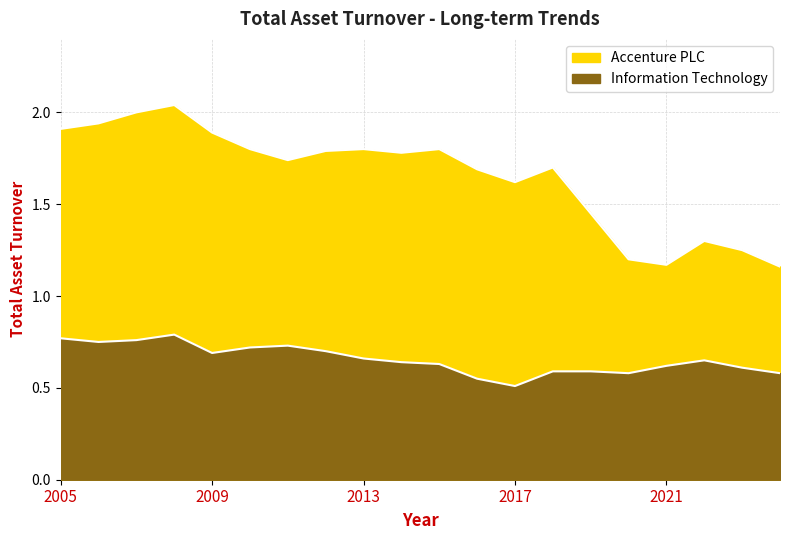

Rank the categories by Information Technology value from lowest to highest.

2017, 2016, 2020, 2024, 2018, 2019, 2023, 2021, 2015, 2014, 2022, 2013, 2009, 2012, 2010, 2011, 2006, 2007, 2005, 2008